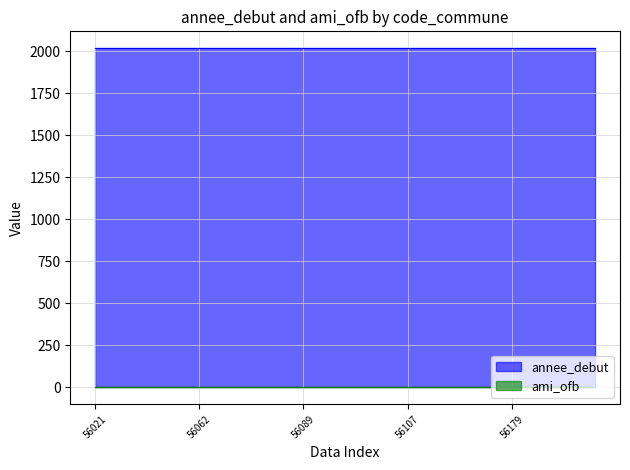

The annee_debut series shows 3327 at 56121. True or false?

False